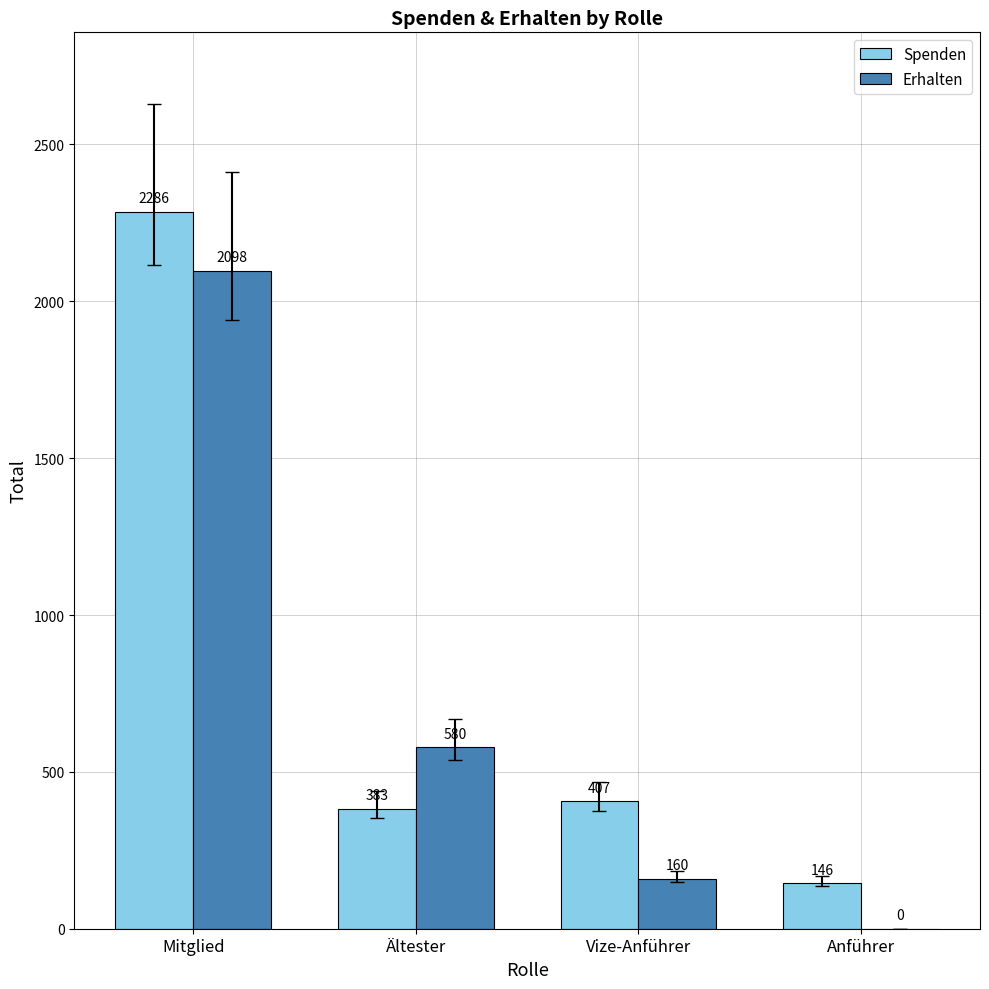

Where does the Spenden series first go above 407?

Mitglied